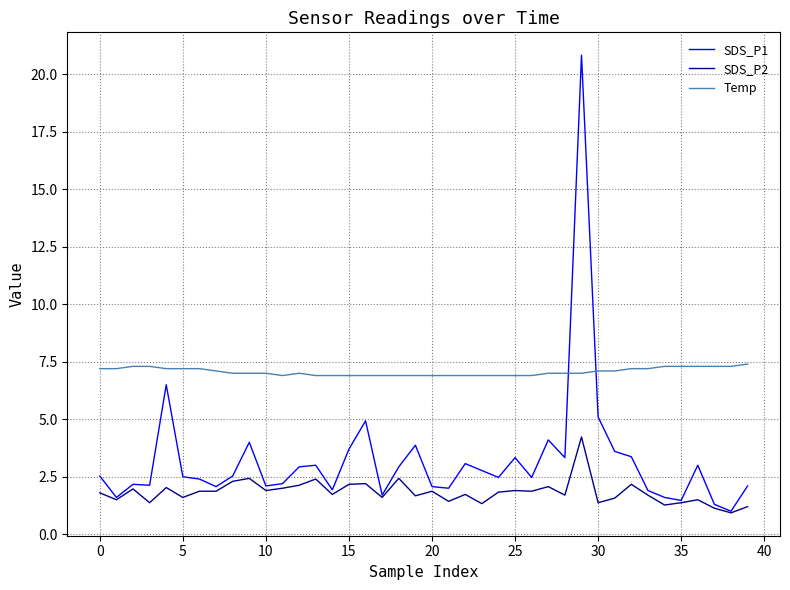

What is the maximum value for SDS_P1?

20.8